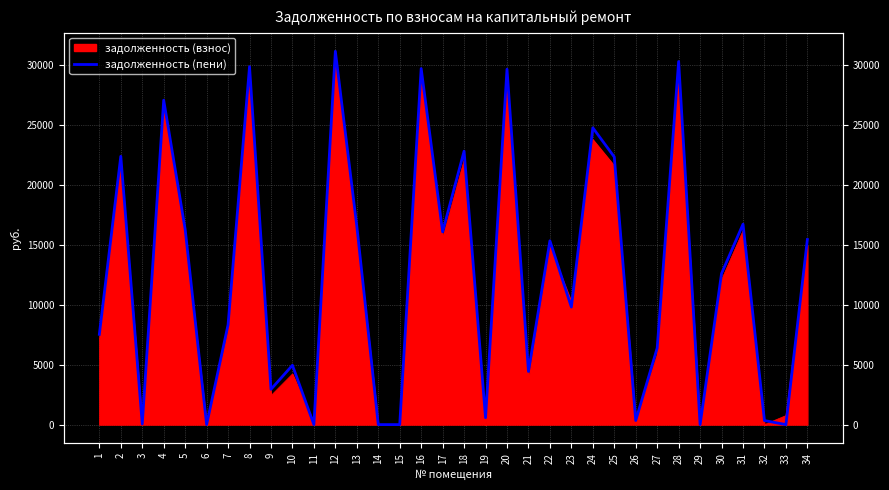

List the labels in order of value, largest first.

12, 28, 8, 16, 20, 4, 24, 18, 2, 25, 31, 13, 5, 17, 34, 22, 30, 23, 7, 1, 27, 10, 21, 9, 19, 26, 32, 3, 6, 11, 14, 15, 29, 33